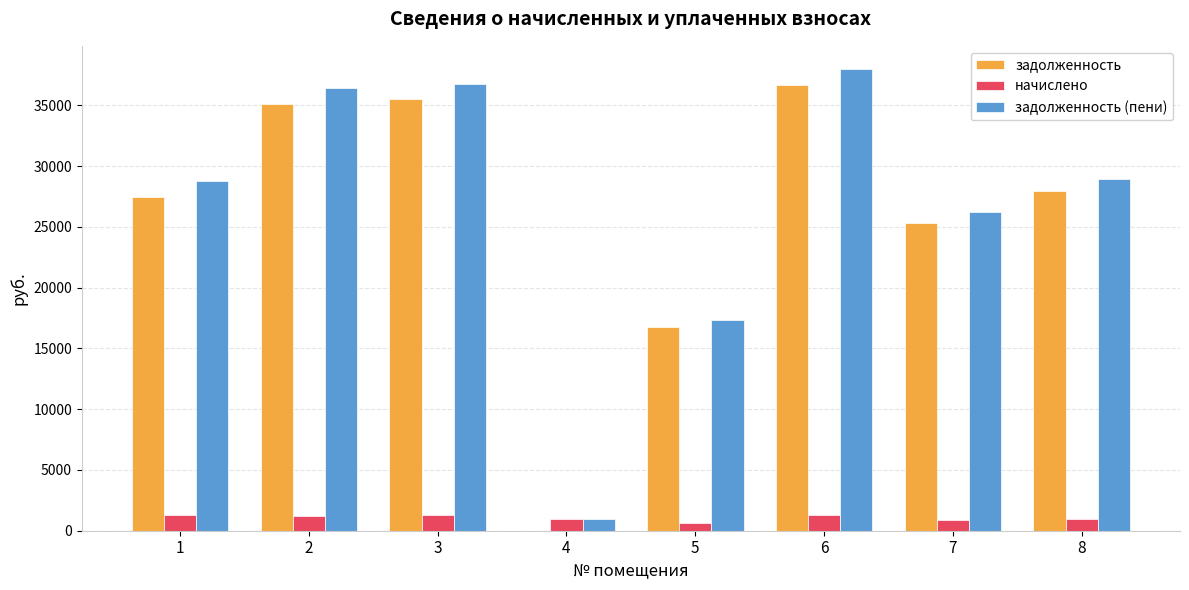

At which category is the sum across all series the highest?

6